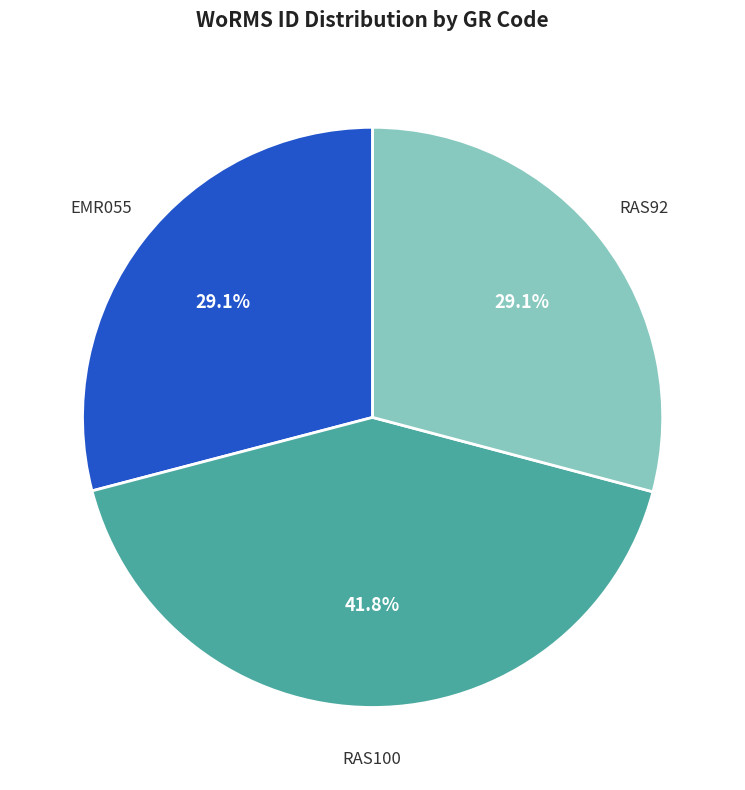

Between RAS92 and RAS100, which is larger?

RAS100